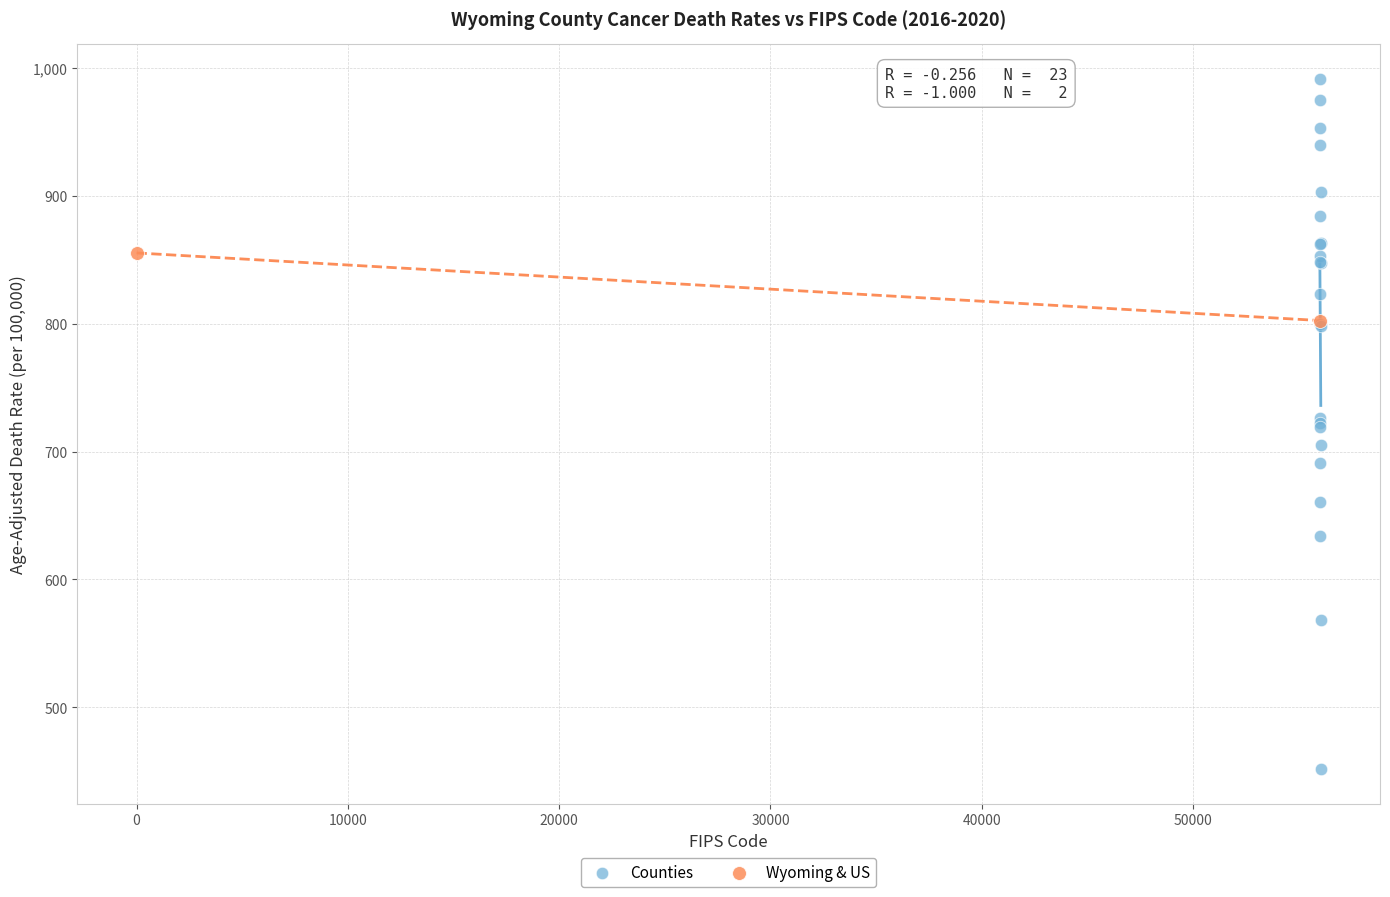

What are all the series names shown in the legend?

Counties, Wyoming & US